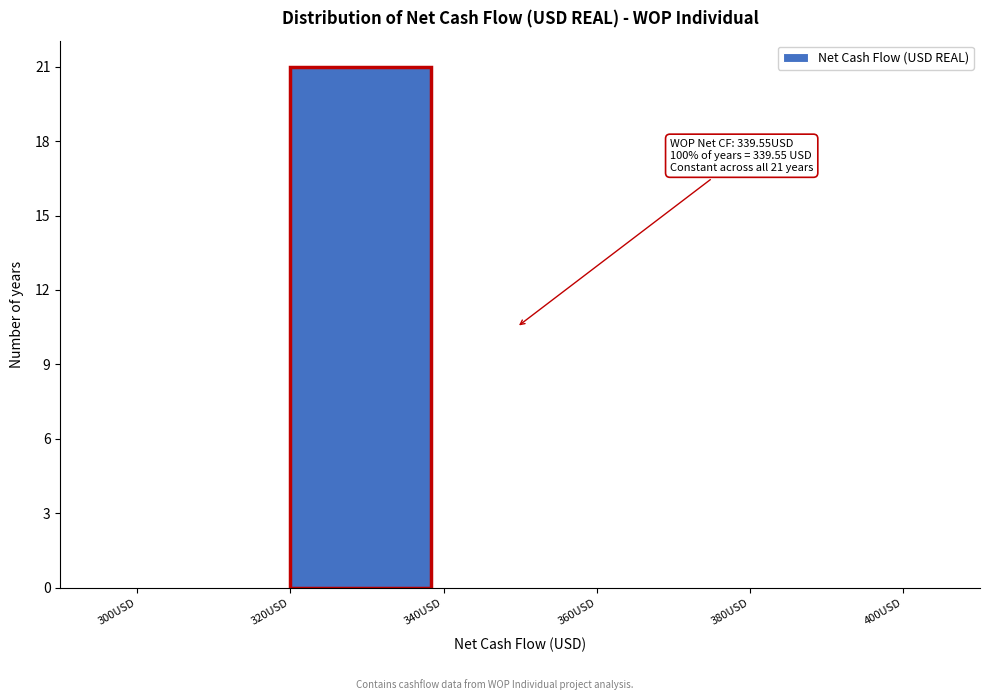

Over which range of the x-axis is the bar tallest?

320 to 340